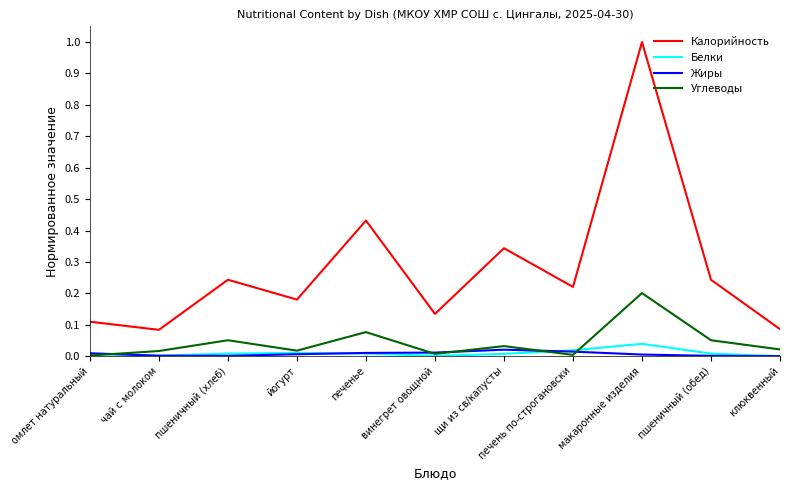

True or false: Жиры has a value of 0.0 at печень по-строгановски.

True